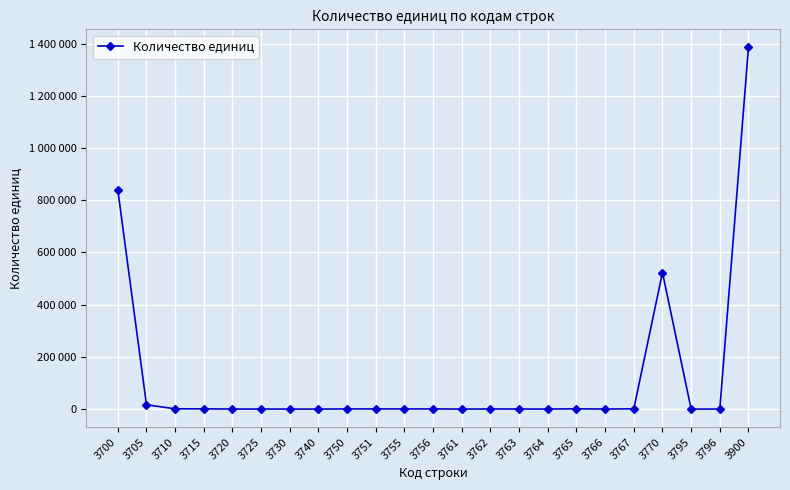

How many distinct data groups are displayed?

1